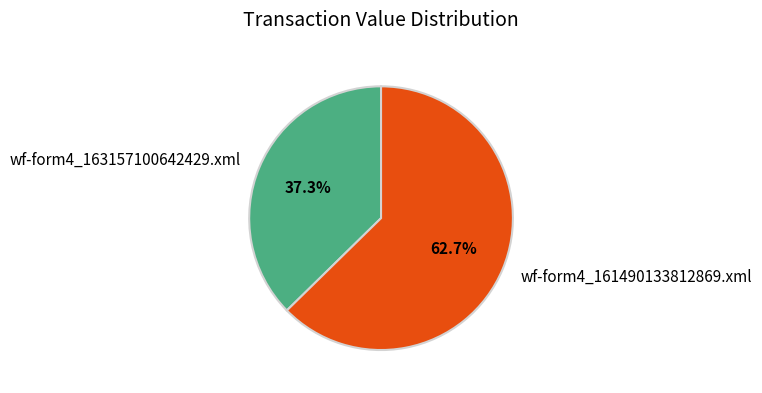

To the nearest percent, what portion does wf-form4_161490133812869.xml represent?

63%